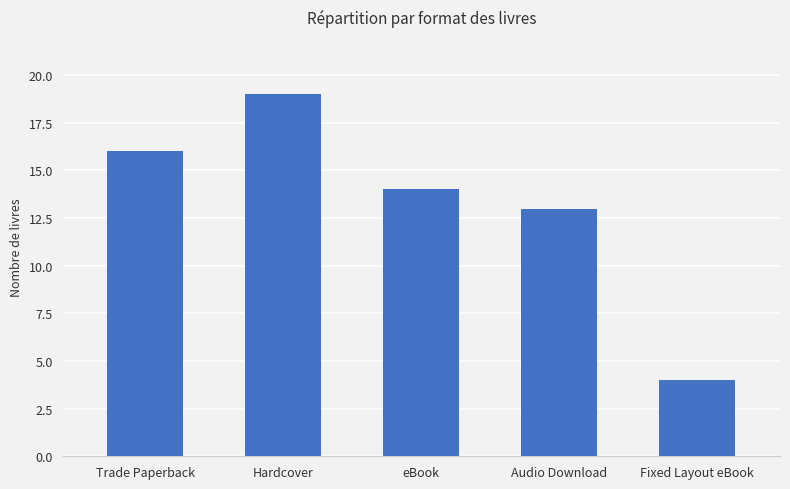

What is the change in value from Trade Paperback to Fixed Layout eBook?

-12